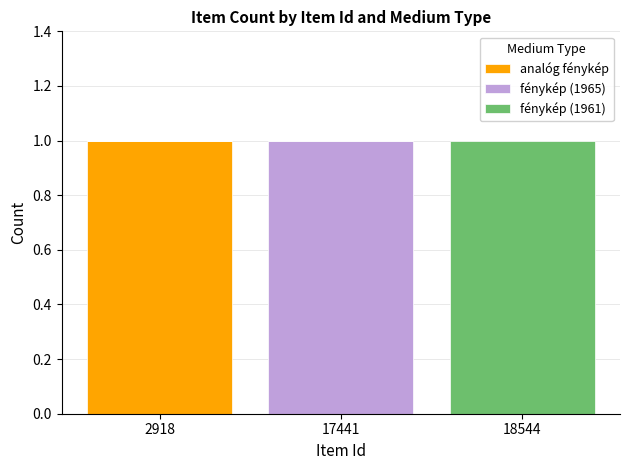

The analóg fénykép series shows -1 at 17441. True or false?

False